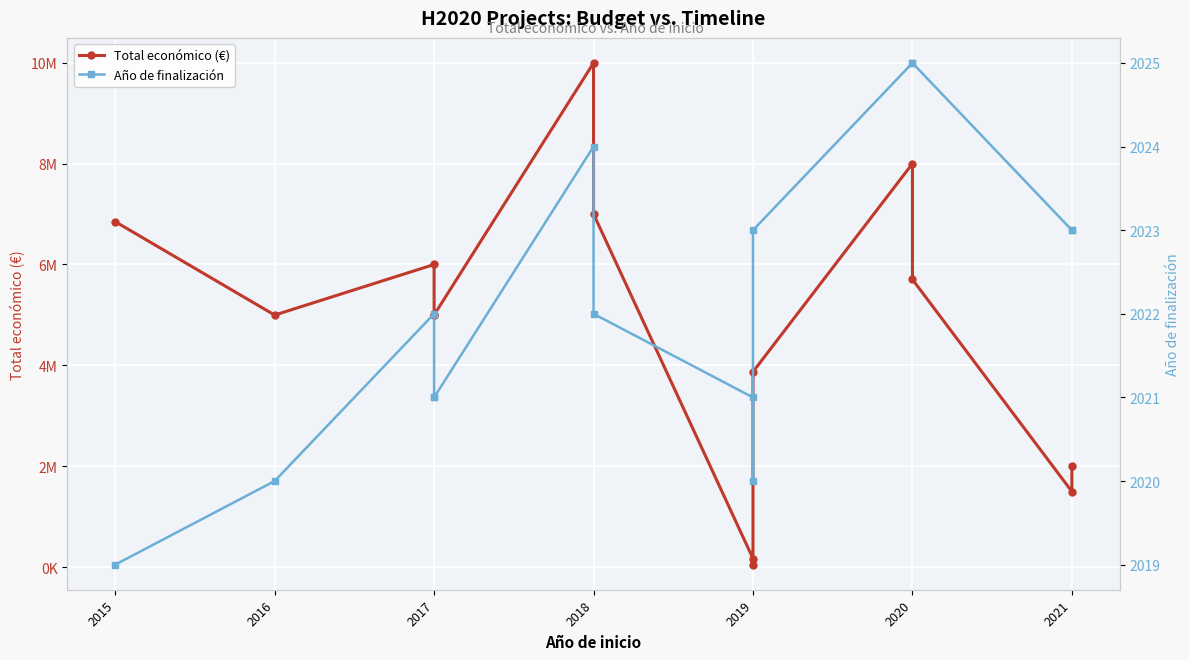

What is the average value of the Año de finalización series?

2022